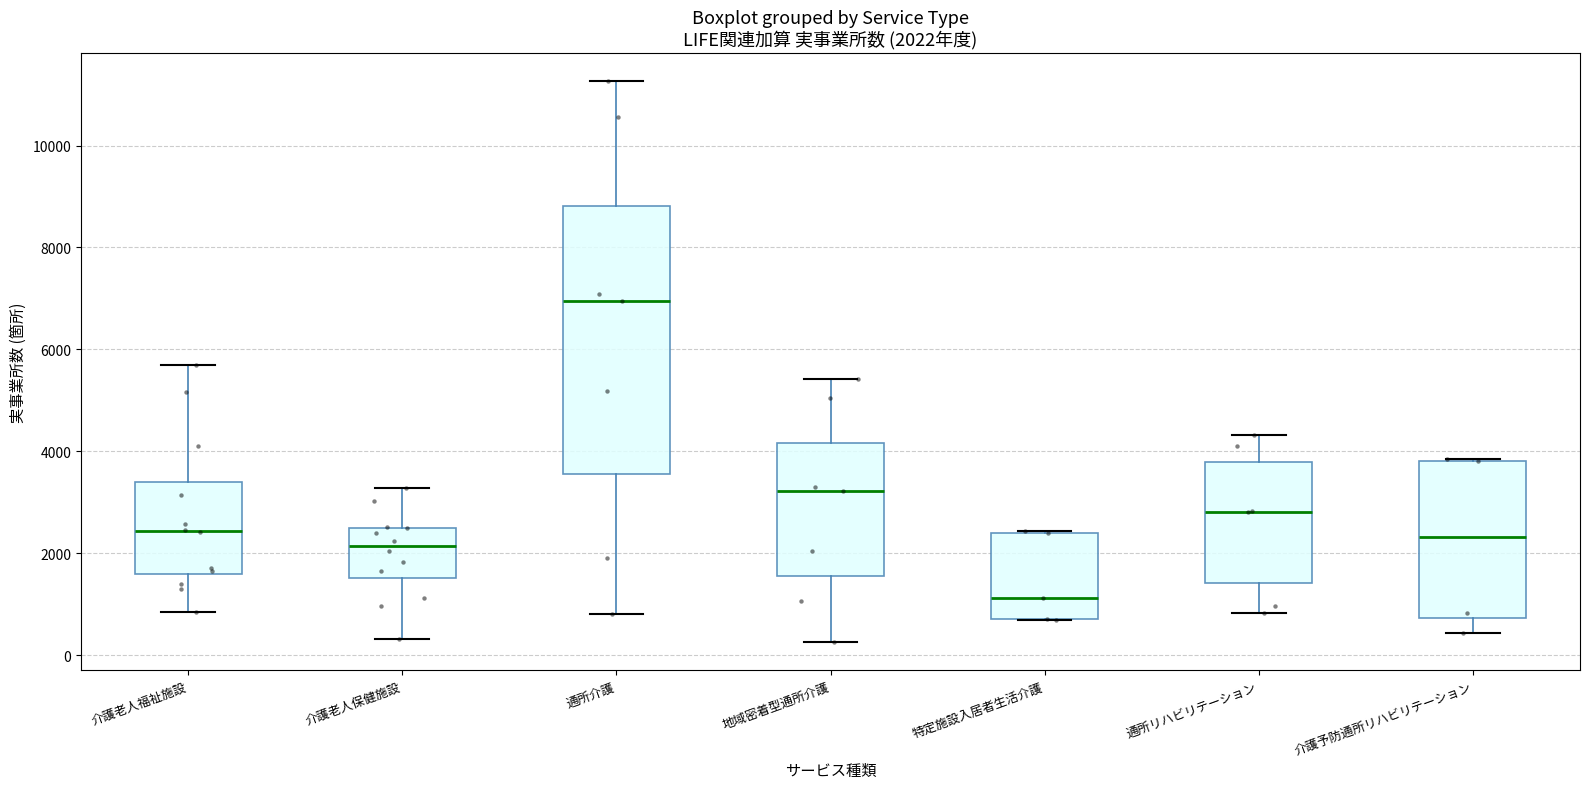

Which box is the tallest, from its lower edge to its upper edge?

通所介護